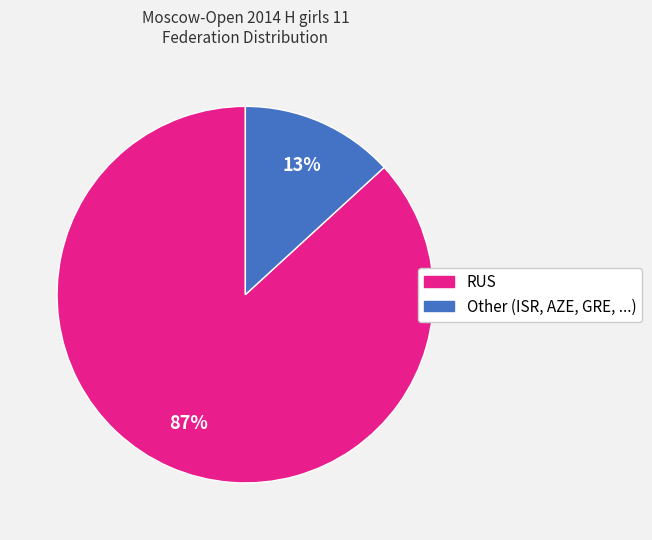

How many segments does this pie chart have?

2